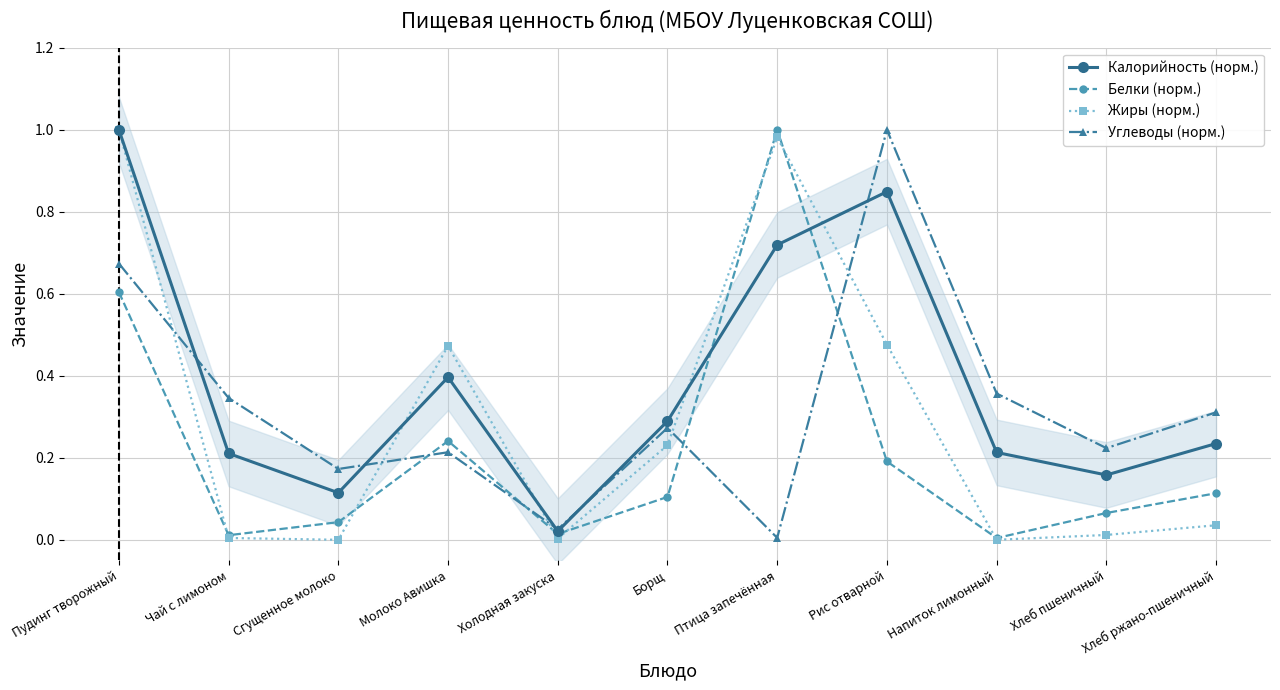

At which category does the chart reach its minimum across all series?

Сгущенное молоко